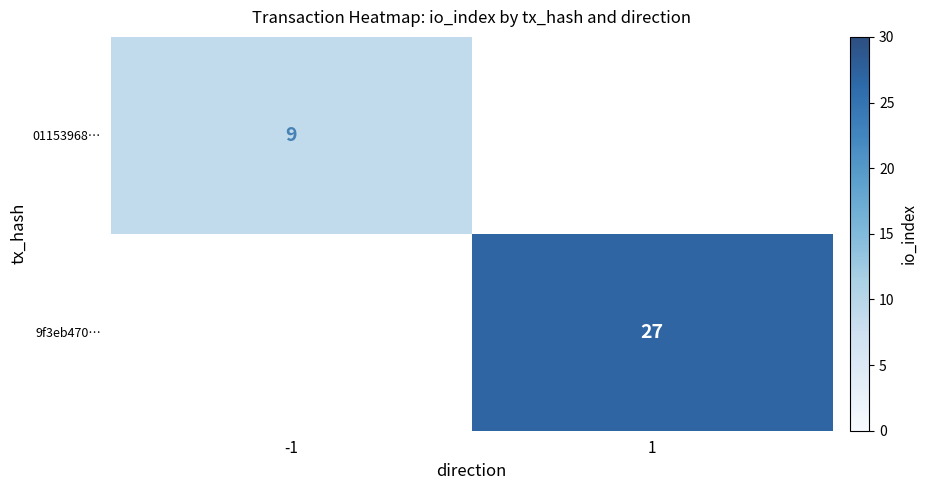

Is the value of 01153968… at -1 greater than the value of 9f3eb470… at 1?

No